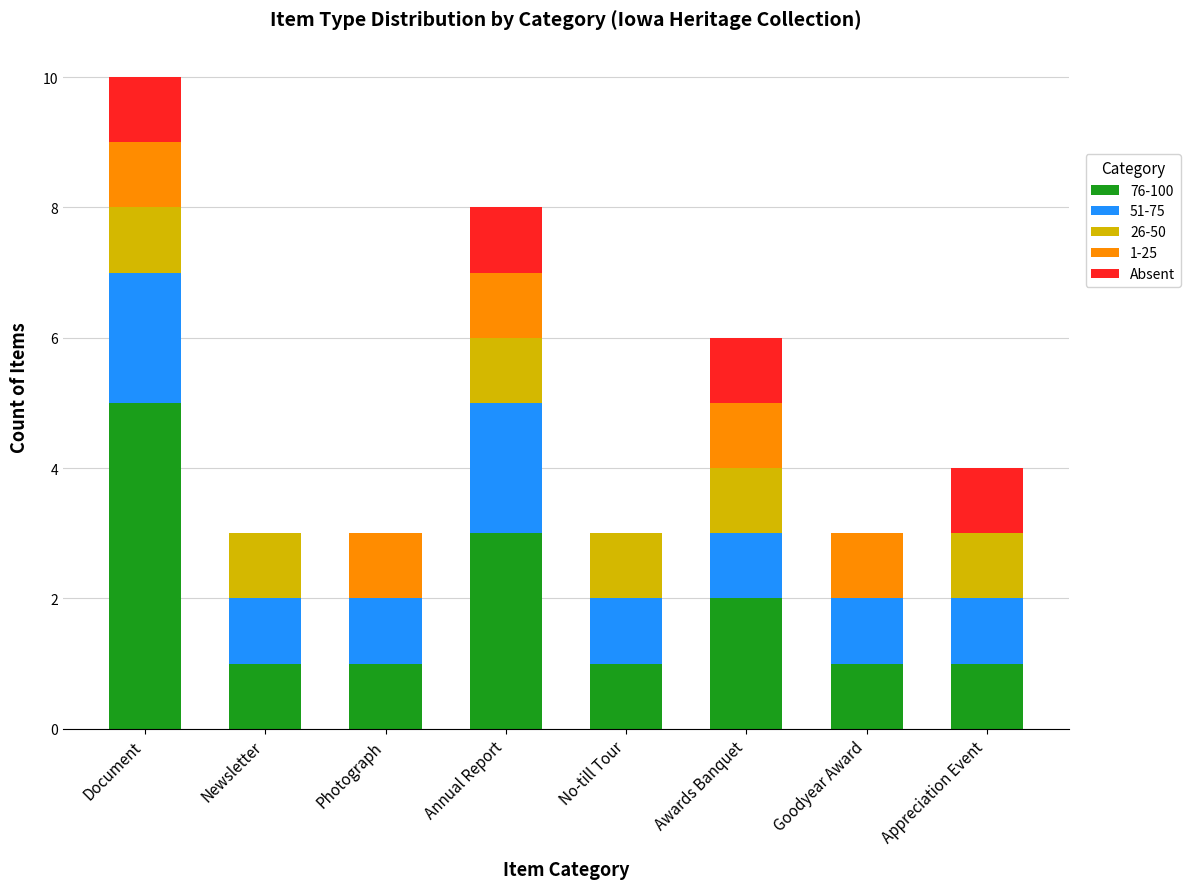

What is the total value across all series at Goodyear Award?

3